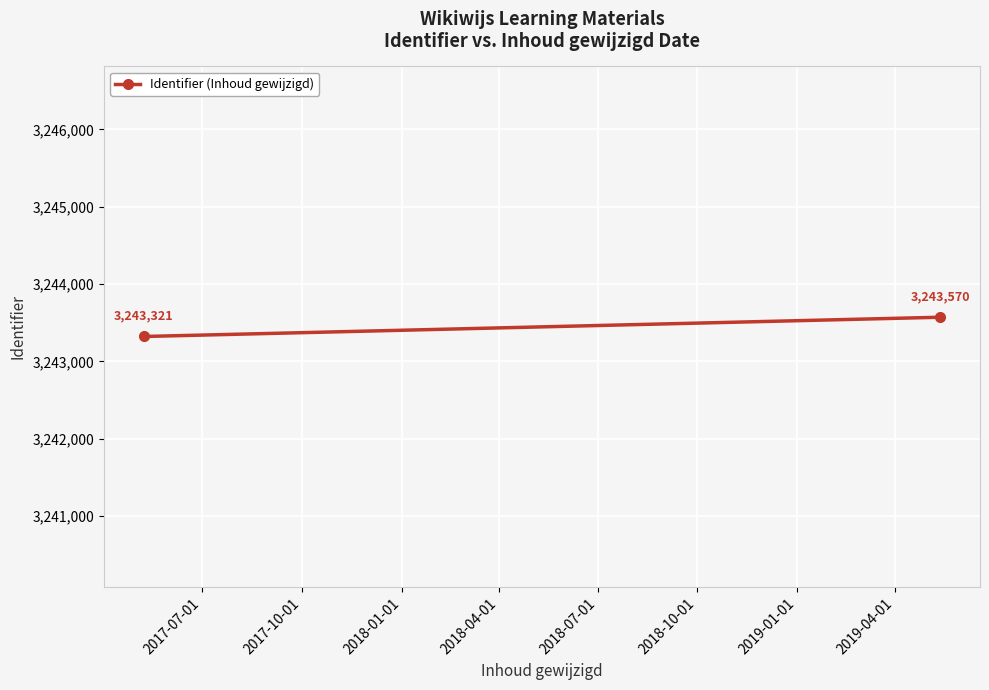

What is the value of the 2nd point from the left?

3243570